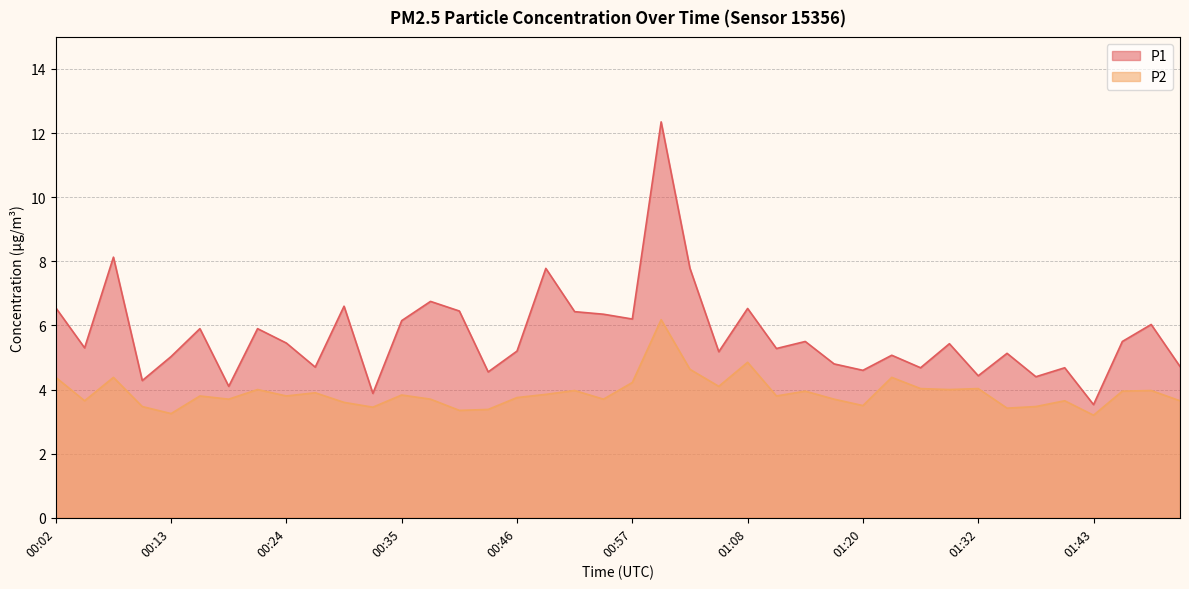

The value of P1 at 00:49 is 7.8. True or false?

True